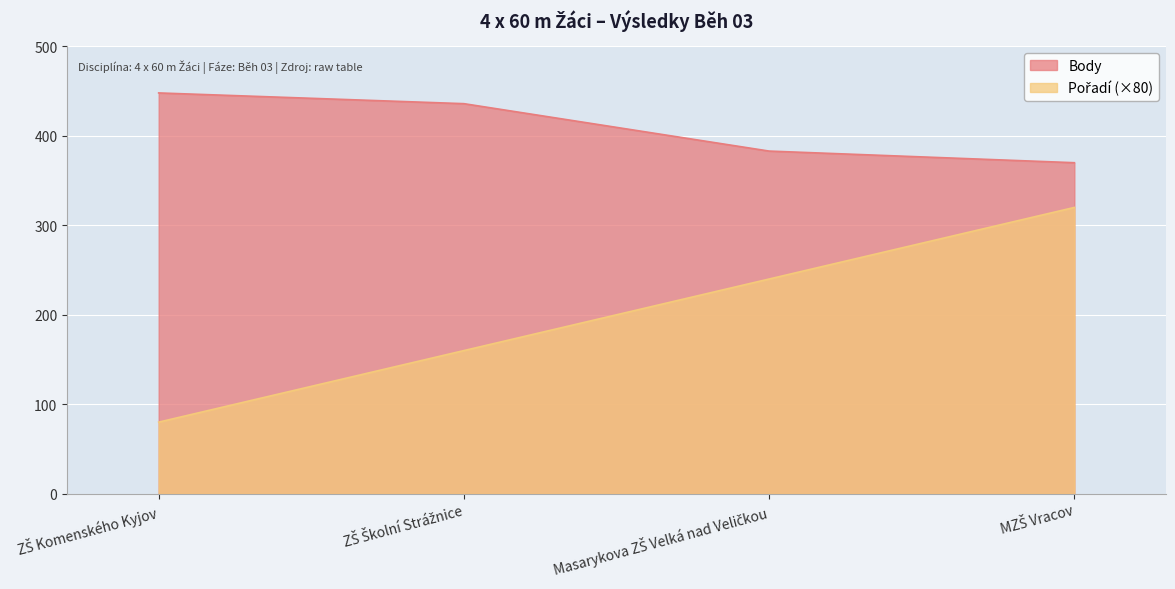

What is the sum of the Body values at ZŠ Školní Strážnice and MZŠ Vracov?

806